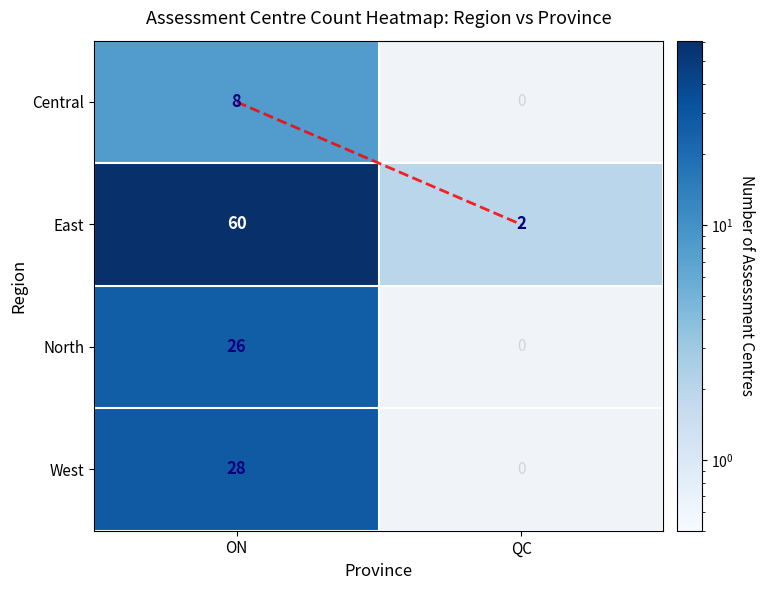

Which series changed the most between ON and QC?

East